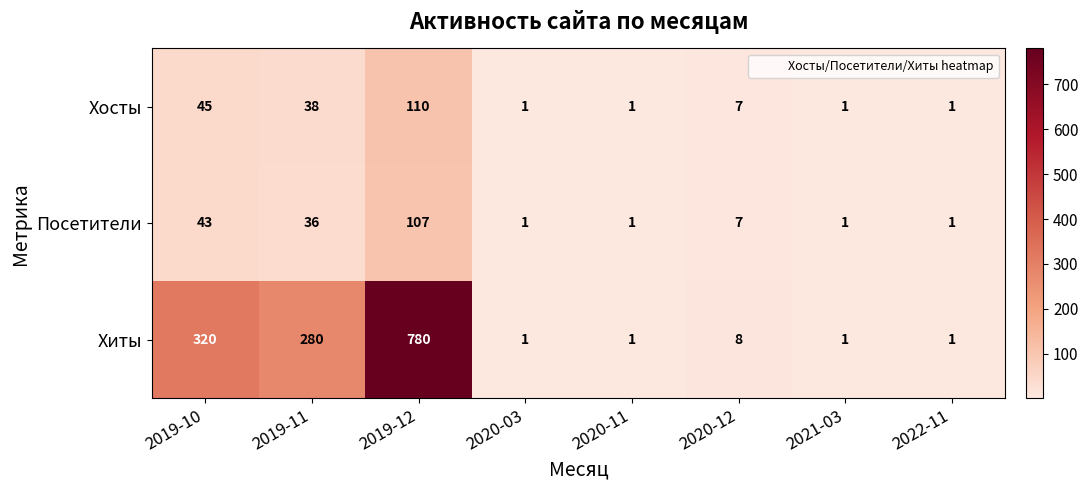

Rank the series at 2019-11 from highest to lowest value.

Хиты, Хосты, Посетители